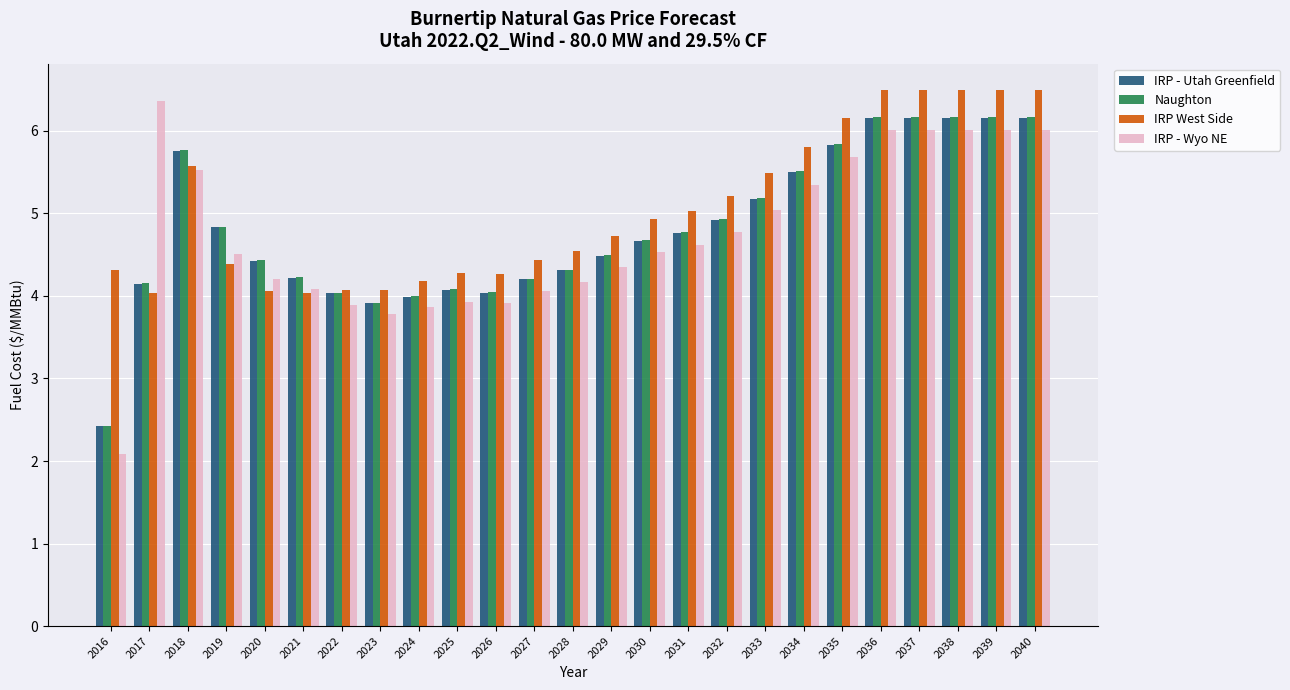

Which series has the largest range (max minus min)?

IRP - Wyo NE